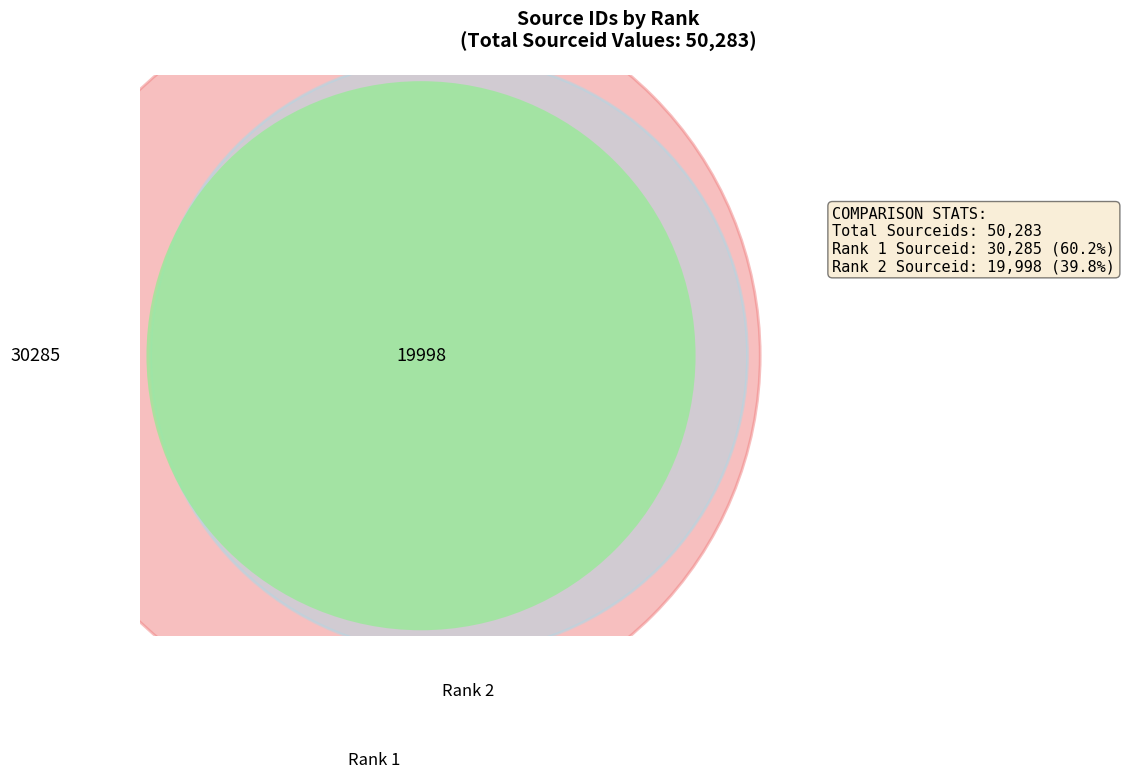

To the nearest percent, what is the difference between the Rank 2 and Rank 1 slice percentages?

20%